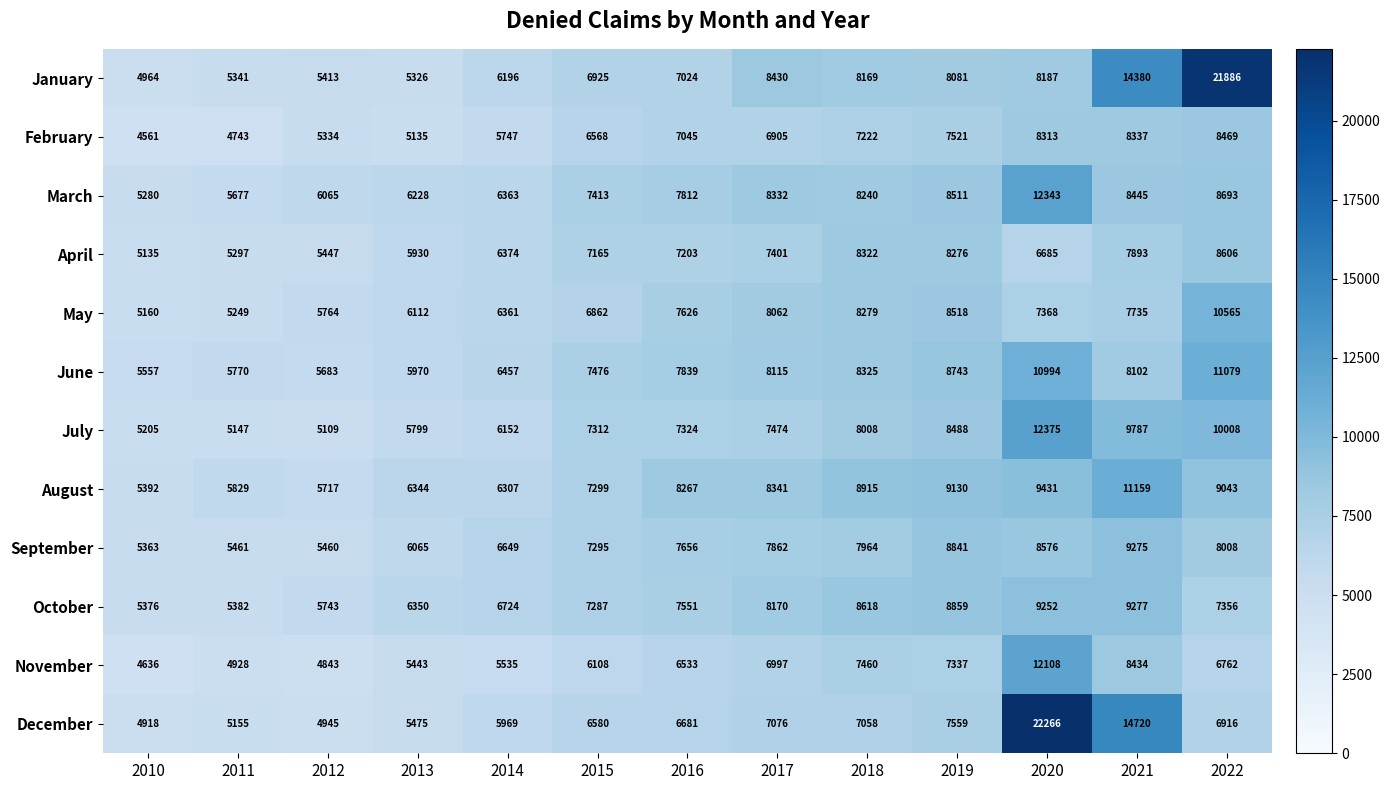

What is the sum of all March values?

99402